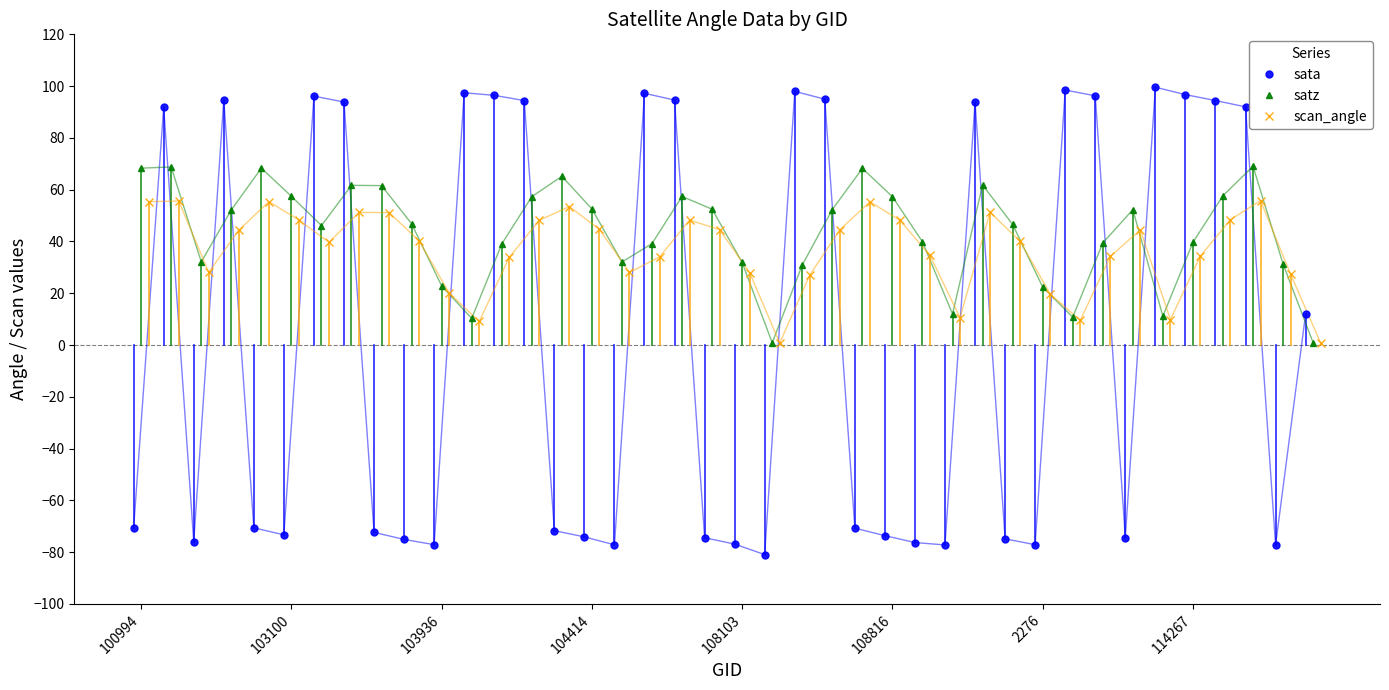

Rank the series by their average value, from highest to lowest.

satz, scan_angle, sata